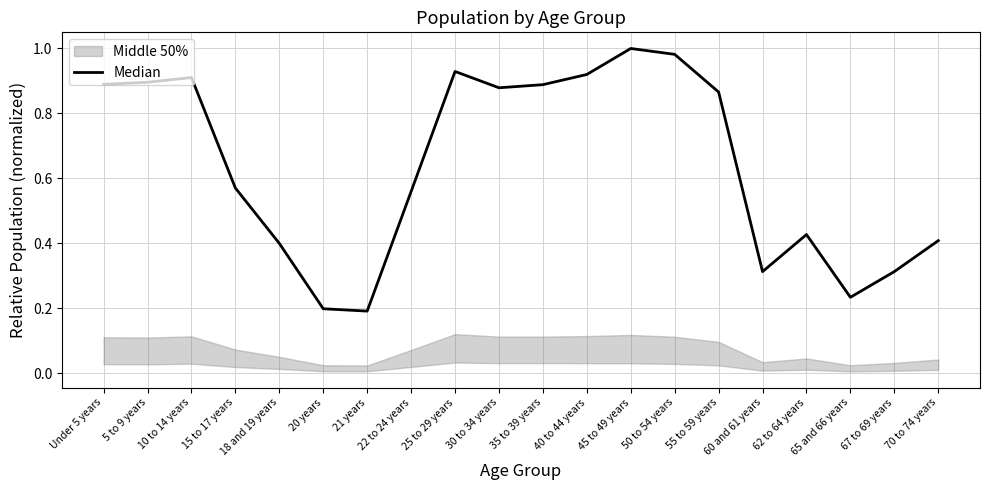

Is this an area chart (filled region under the line)?

No